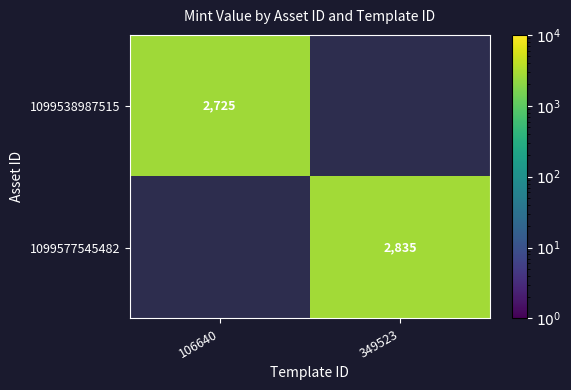

Is the value of 1099538987515 at 106640 greater than the value of 1099577545482 at 349523?

No